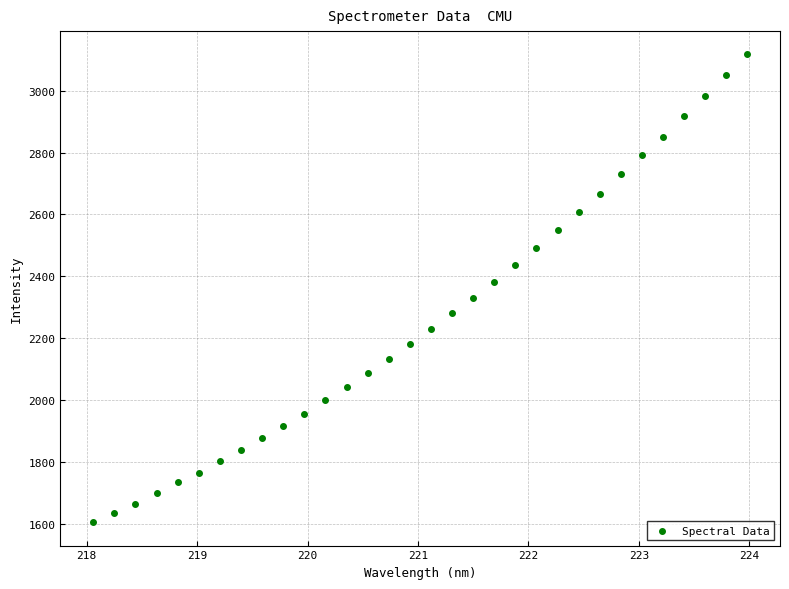

What is the range of X values (max minus min)?

5.9